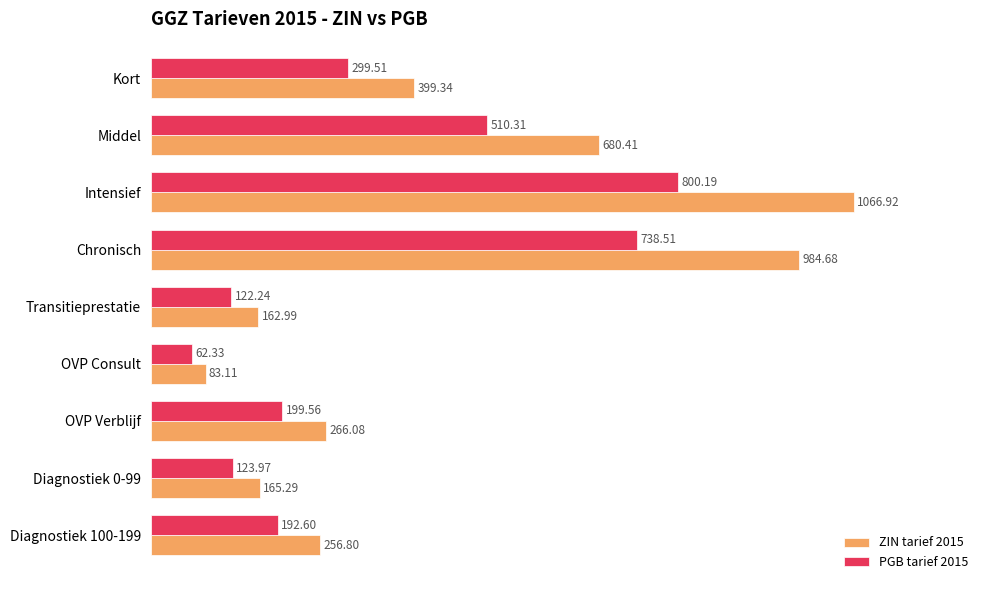

At which label does PGB tarief 2015 reach its peak?

Intensief